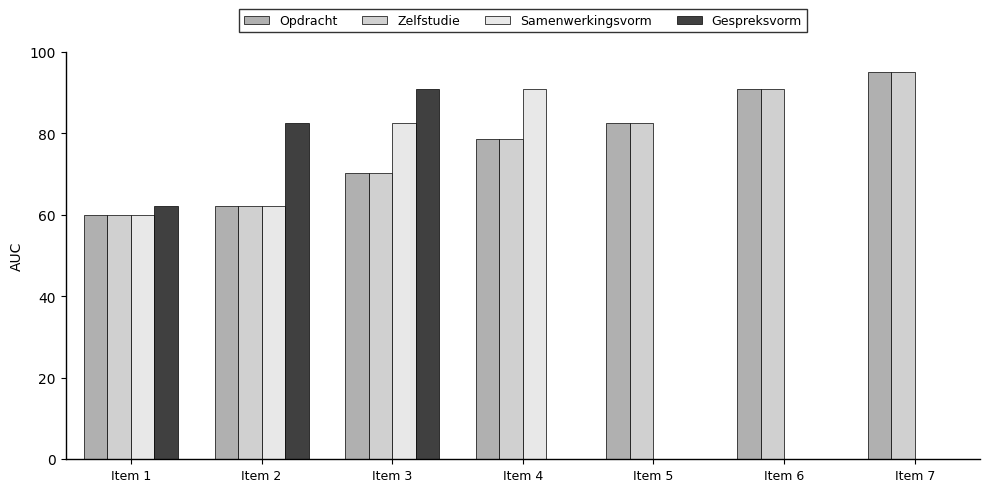

What is the average value of the Samenwerkingsvorm series?

42.2